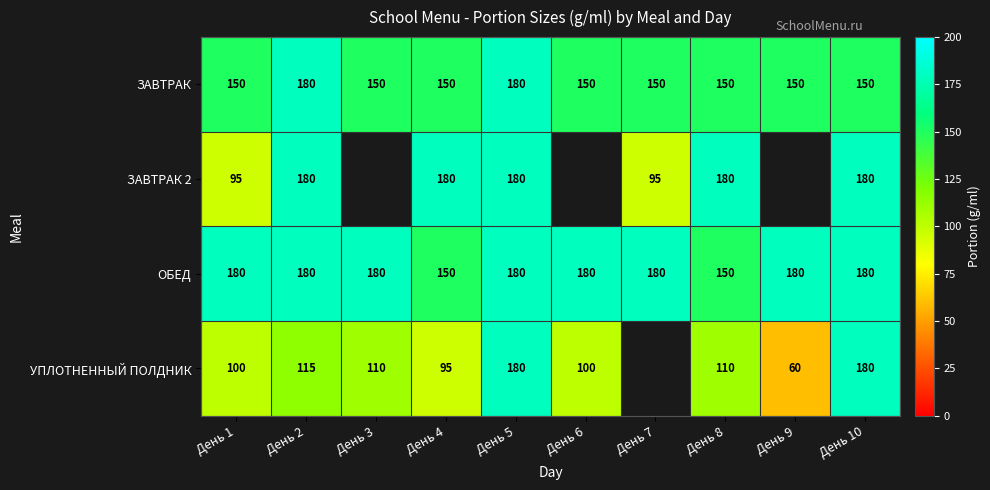

Between День 7 and День 4, which is larger?

День 7